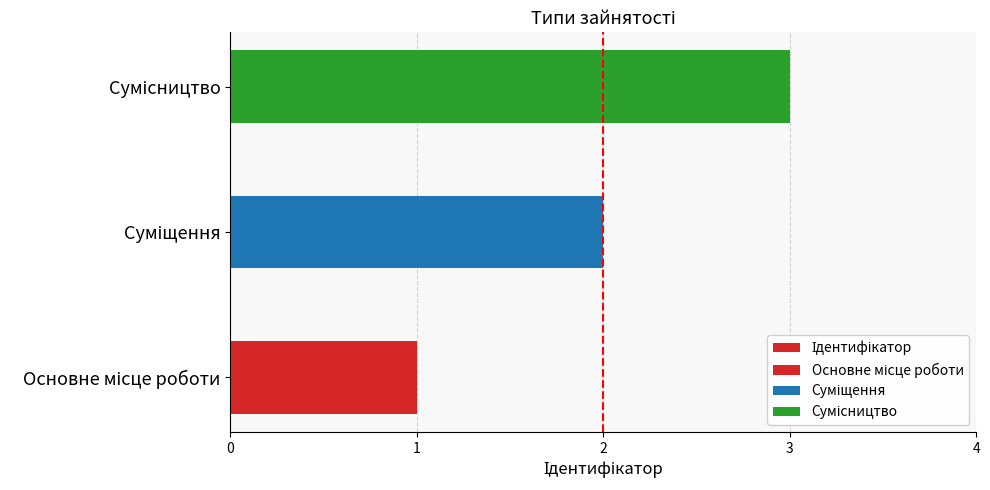

What is the average value?

2